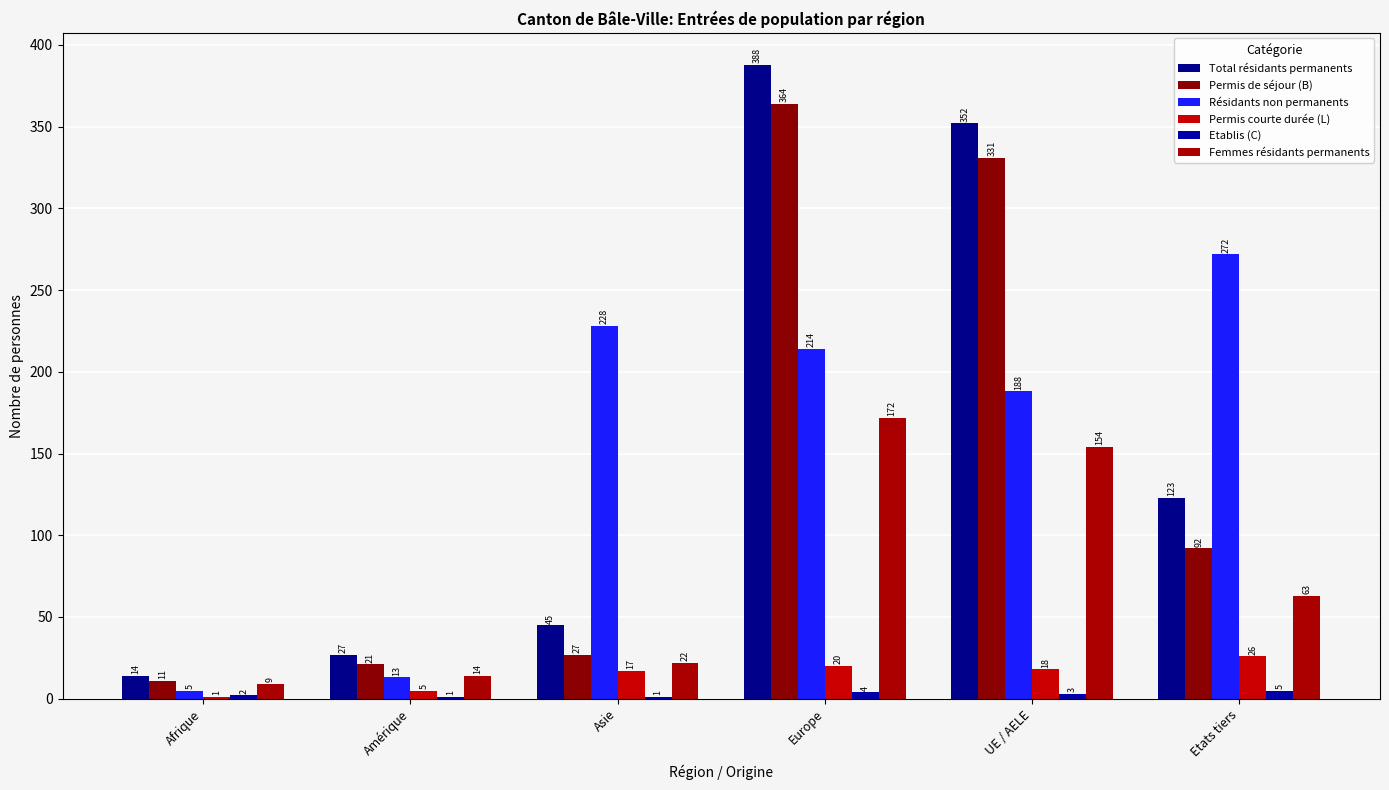

What is the sum of all Etablis (C) values?

16